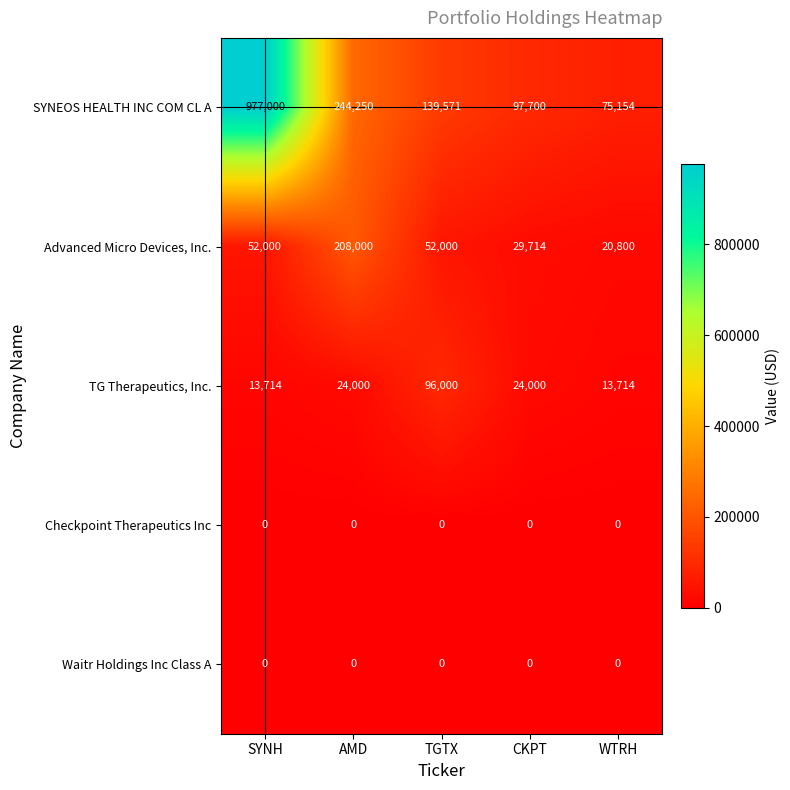

How many series are shown in this chart?

5